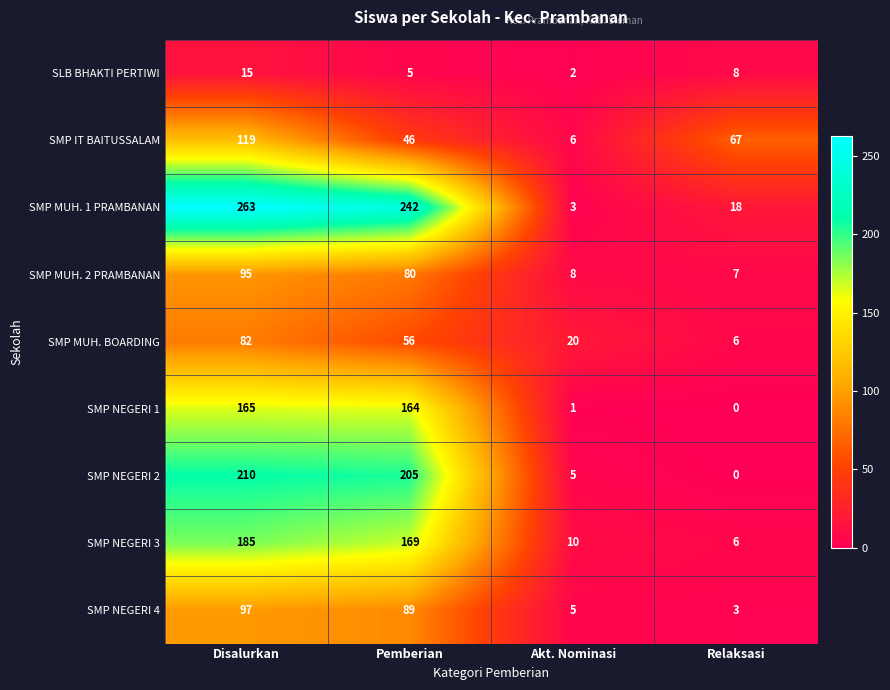

What is the spread (max minus min) of values at Pemberian?

237